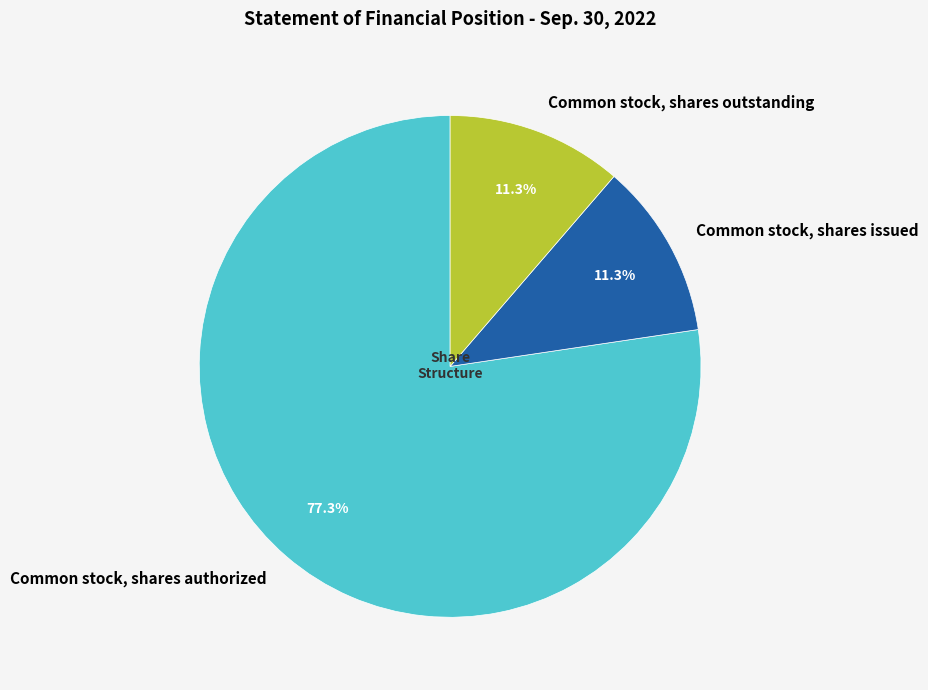

Which category accounts for the majority?

Common stock, shares authorized